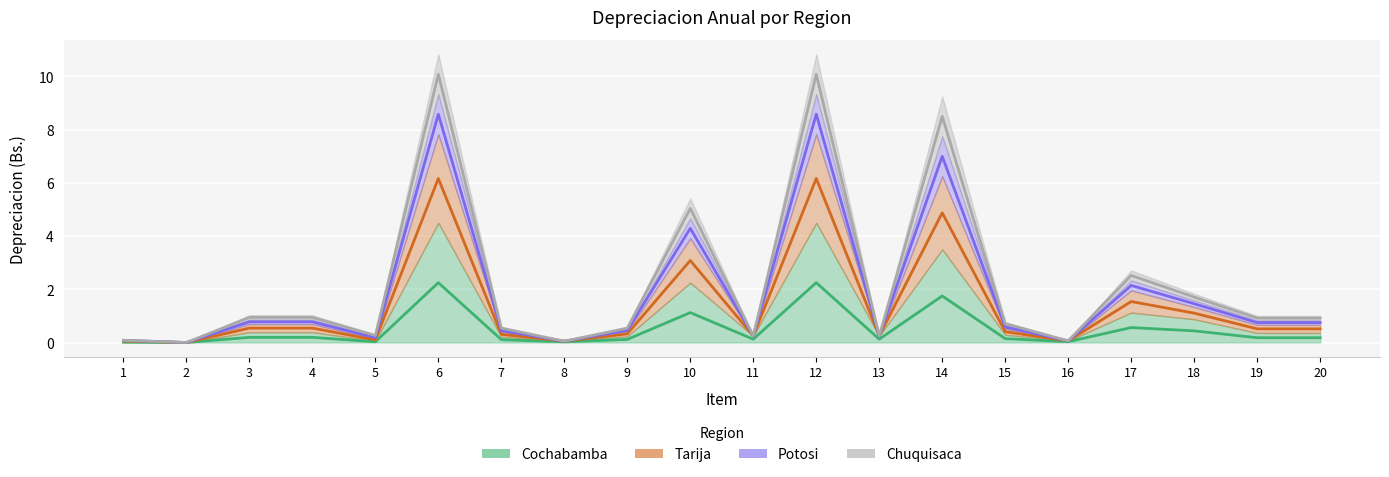

Which series has the largest total across all categories?

Tarija